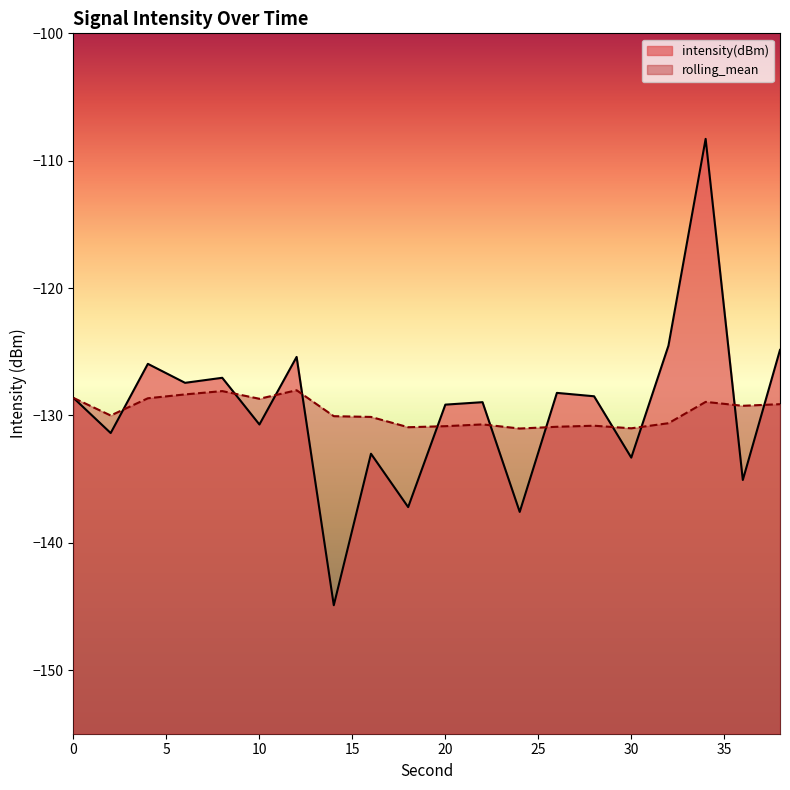

The rolling_mean series shows -130.8 at 28. True or false?

True